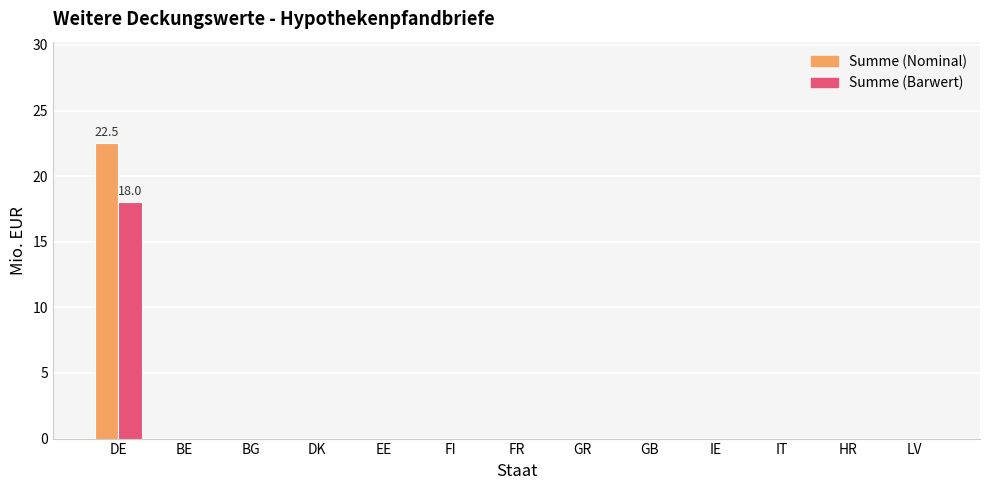

Count the number of data series in this chart.

2